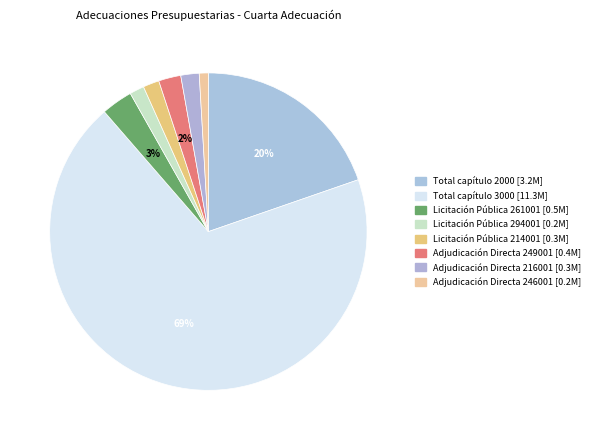

Is the sum of Licitación Pública 261001 and Total capítulo 3000 greater than half?

Yes